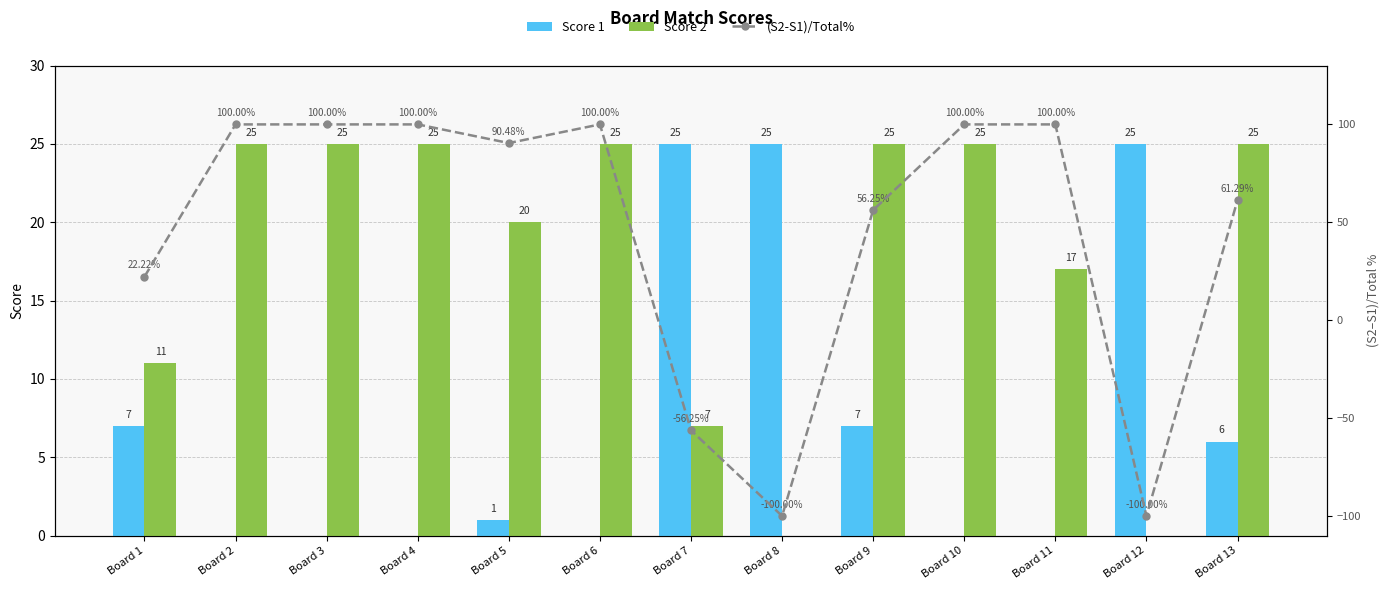

Which category has the highest value across all series?

Board 2